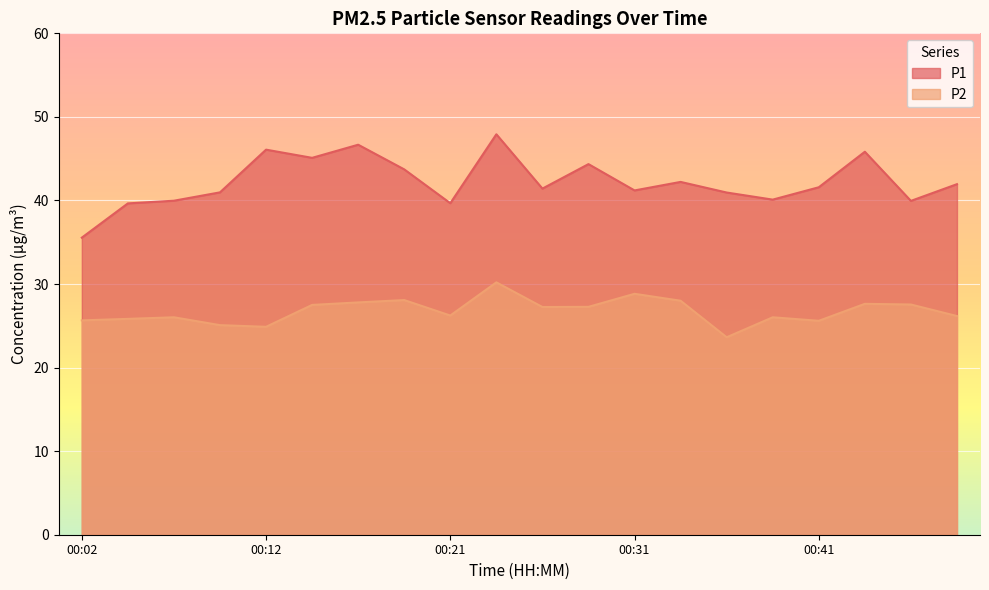

Between 00:46 and 00:34, which is larger?

00:34